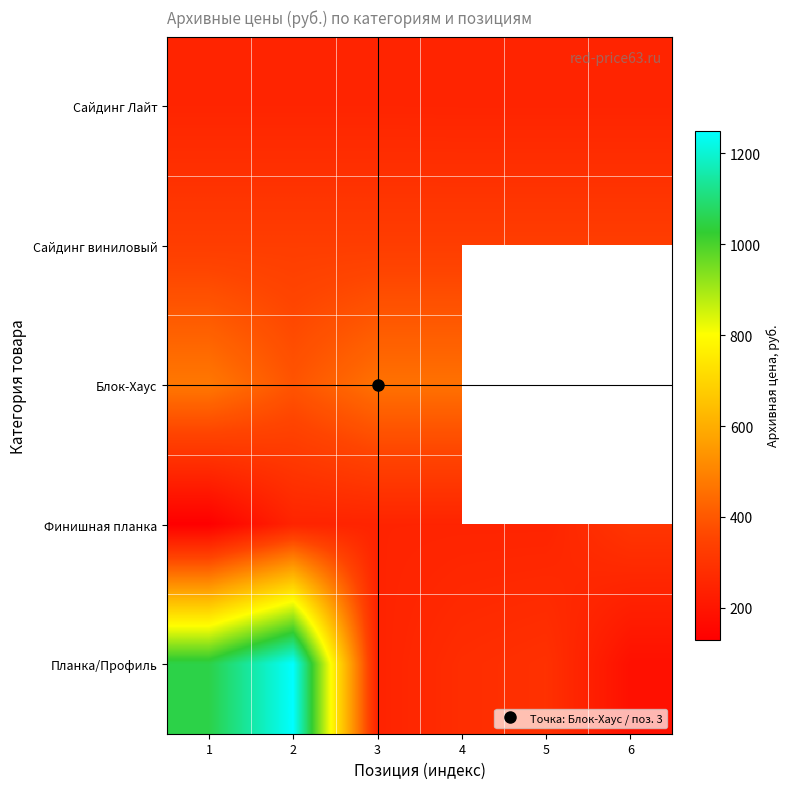

Between 5 and 6, which series saw the biggest shift?

Планка/Профиль